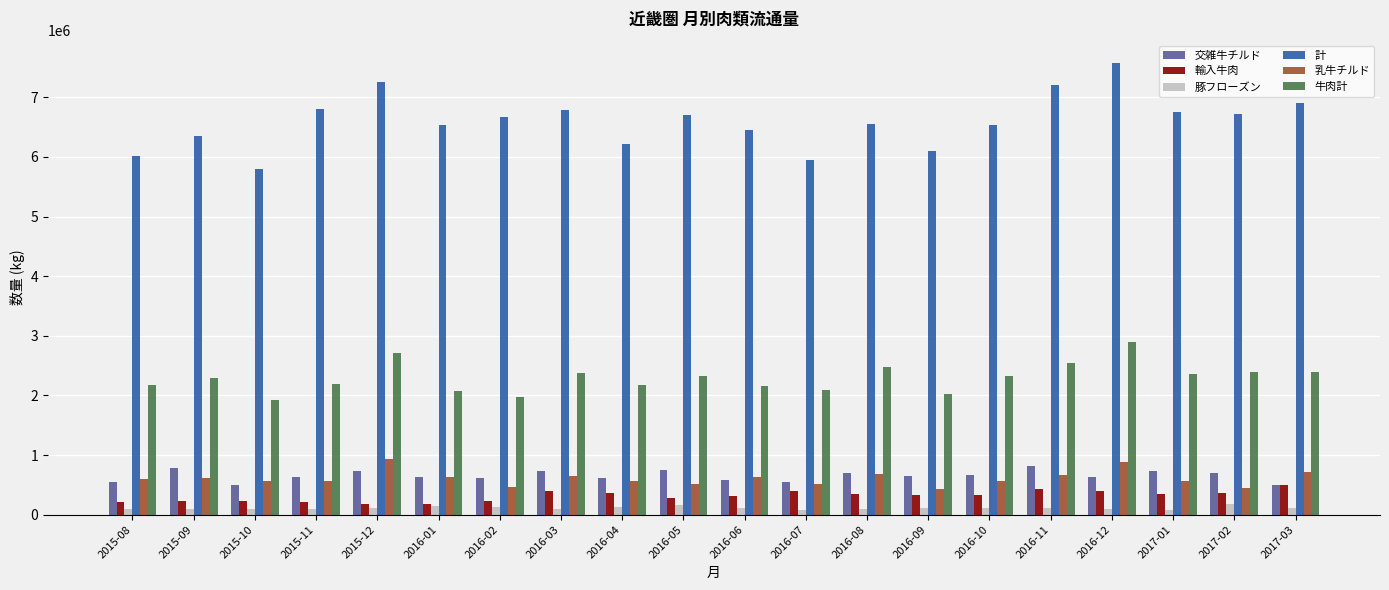

What is the maximum value for 交雑牛チルド?

808318.0